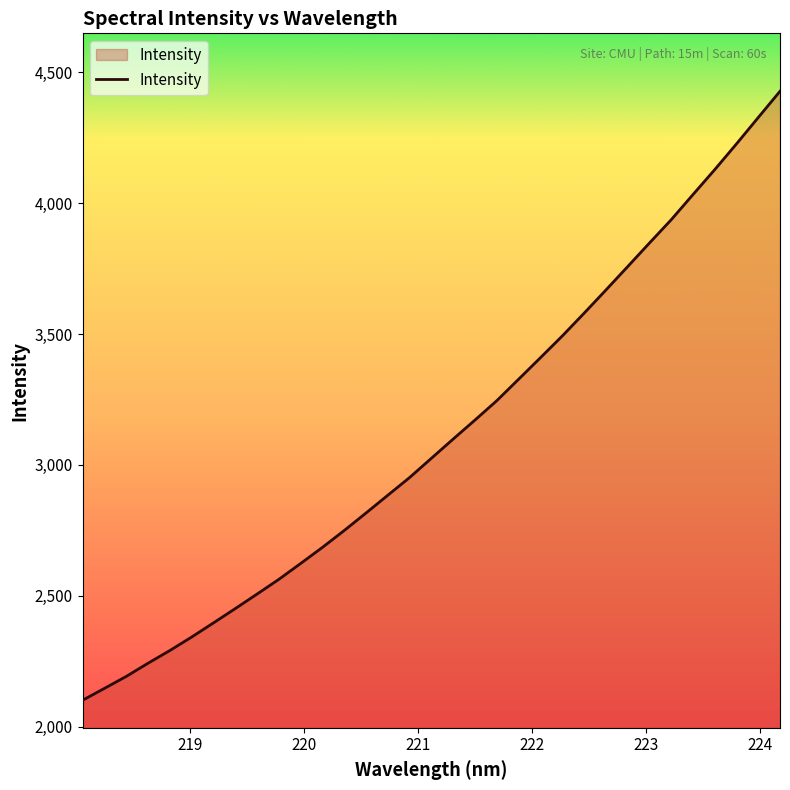

What is the maximum value shown in the chart?

4428.1